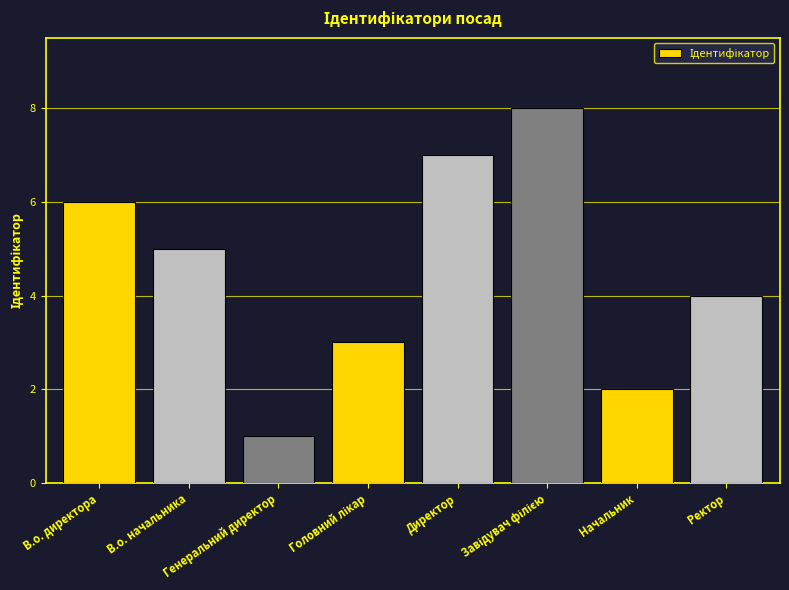

What is the greatest value displayed?

8